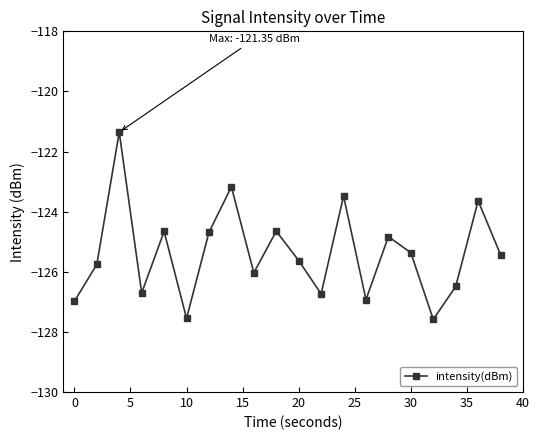

How many interior local peaks (higher than both neighbors) does the data have?

7